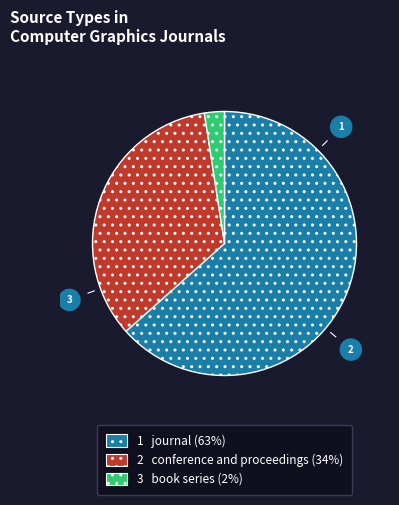

How many slices are in this pie chart?

3